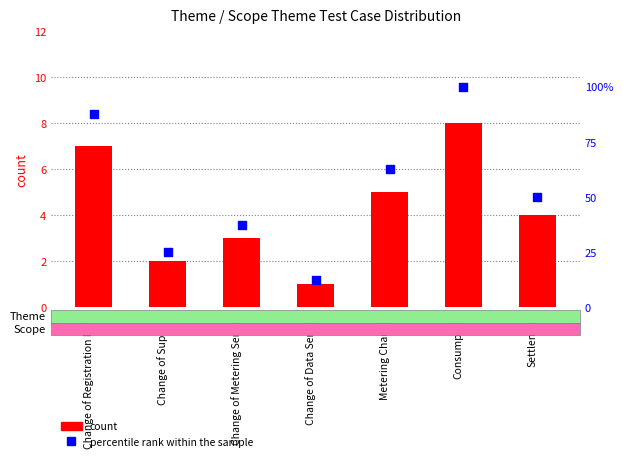

Is the value of percentile rank within the sample at Settlement greater than the value of count at Change of Metering Service?

Yes